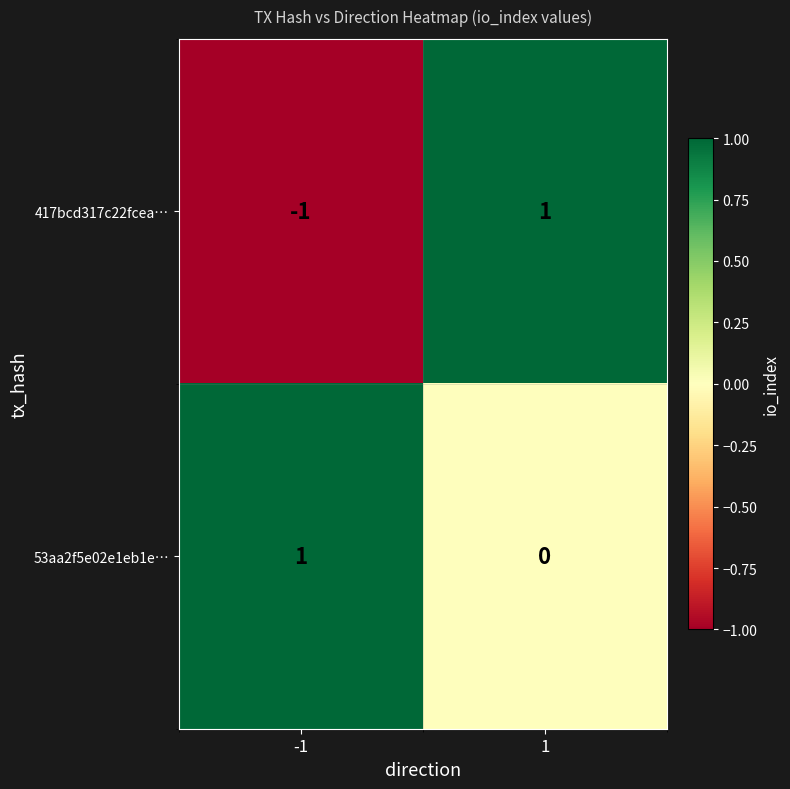

The value of 53aa2f5e02e1eb1e… at -1 is 0. True or false?

False